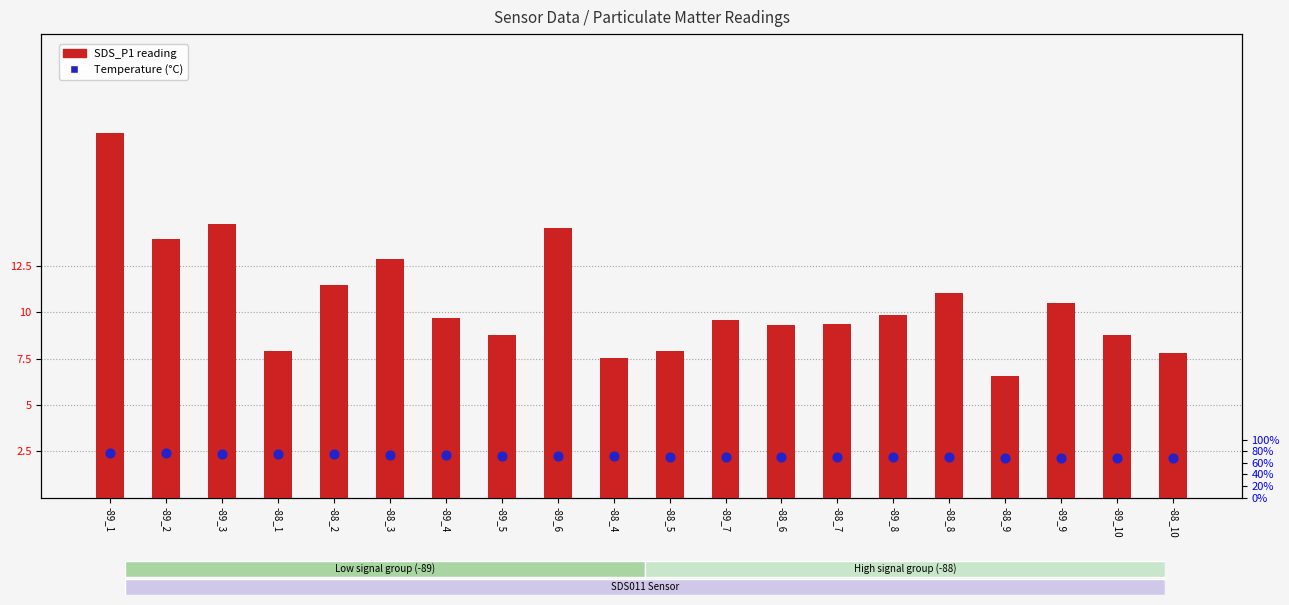

Which series has the largest total across all categories?

SDS_P1 reading